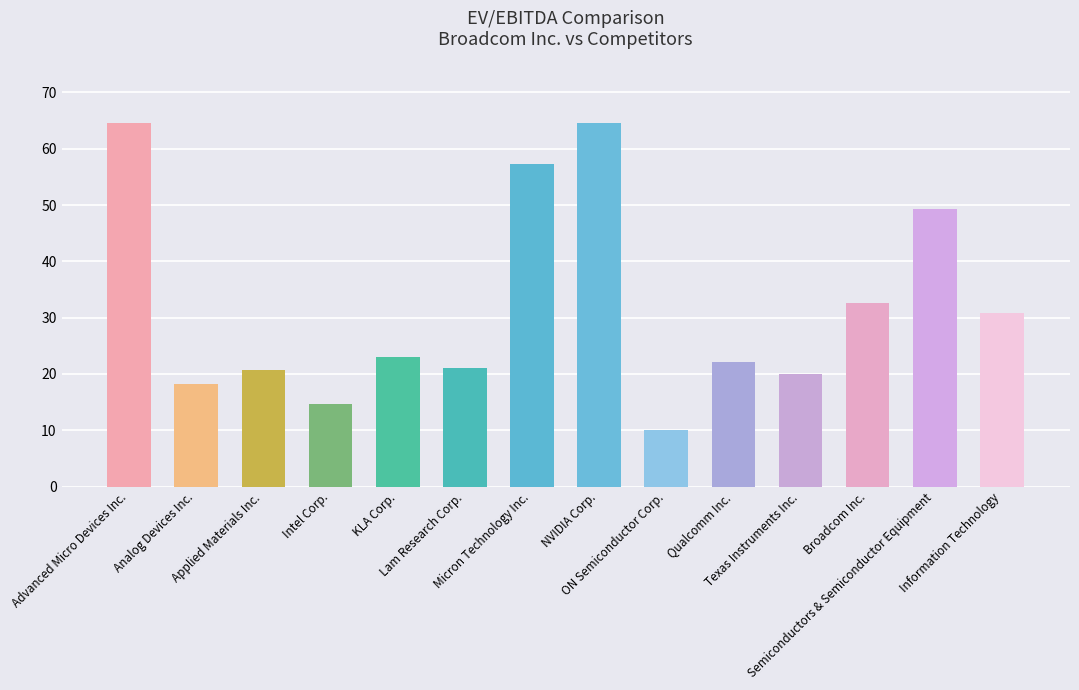

What is the sum of the values at ON Semiconductor Corp. and Information Technology?

40.9